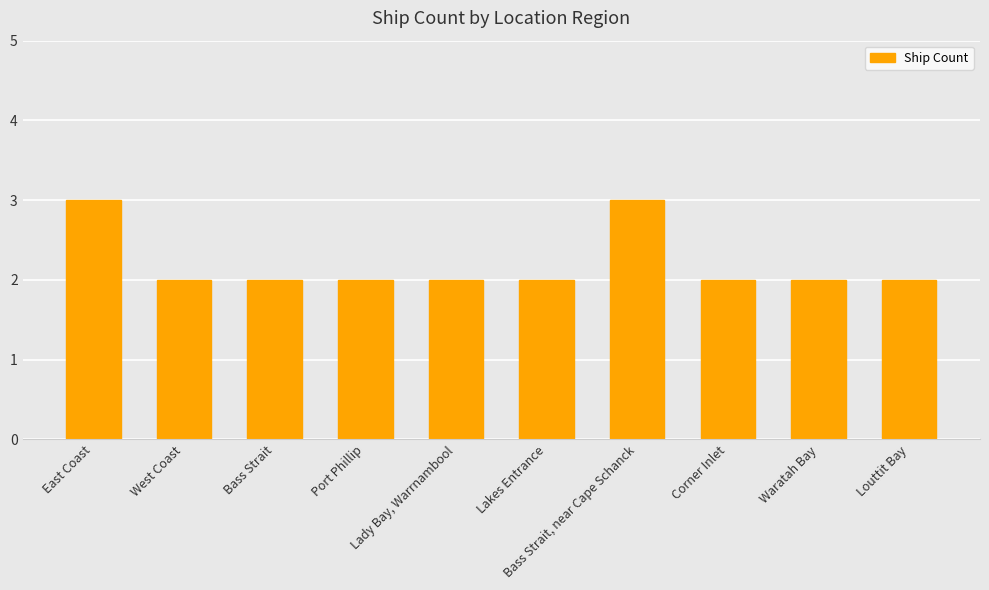

How many bars are there in total?

10